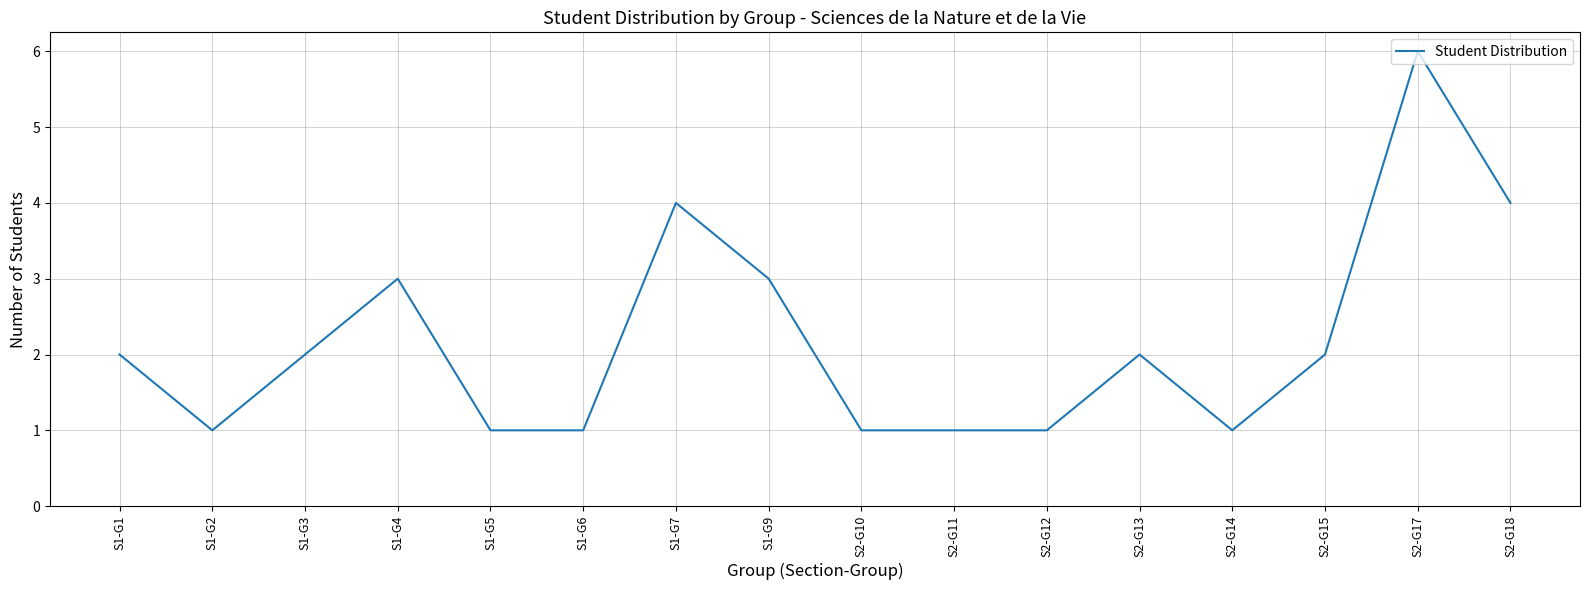

At which category does the data reach its first local valley?

S1-G2